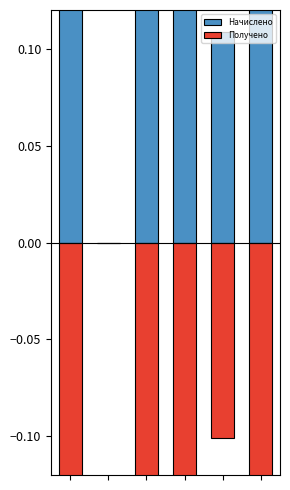

Which series has the largest range (max minus min)?

Начислено